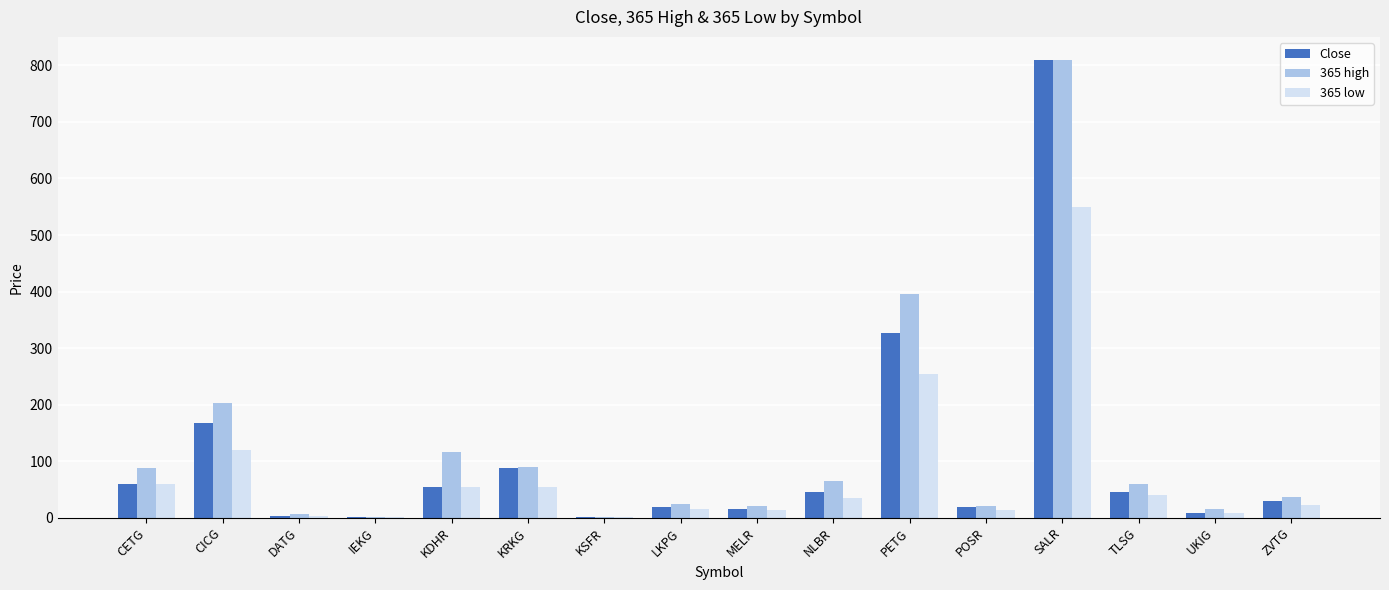

Is it true that 365 high equals 32.2 at NLBR?

False